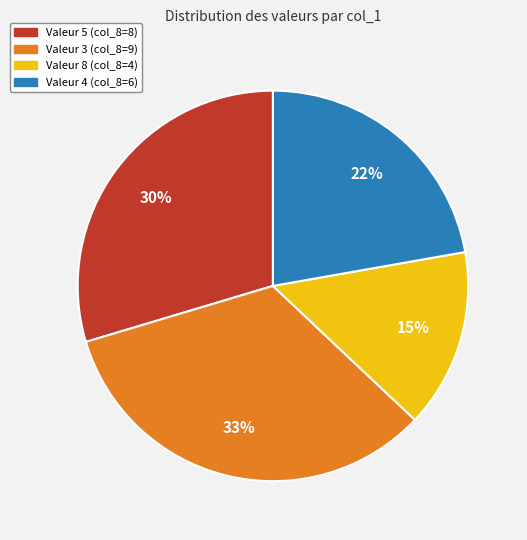

To the nearest percent, what is the average slice percentage?

25%